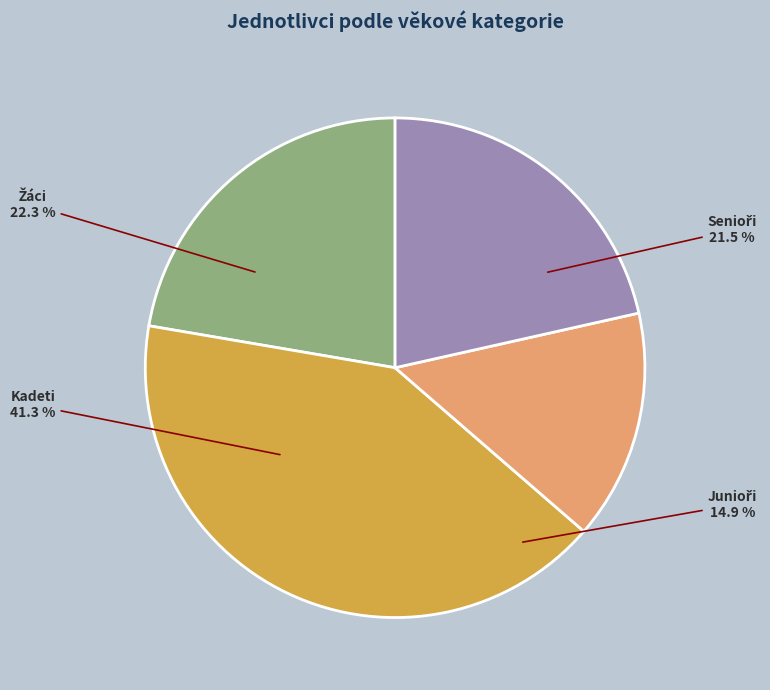

Is it true that Žáci is 22% of the pie?

True